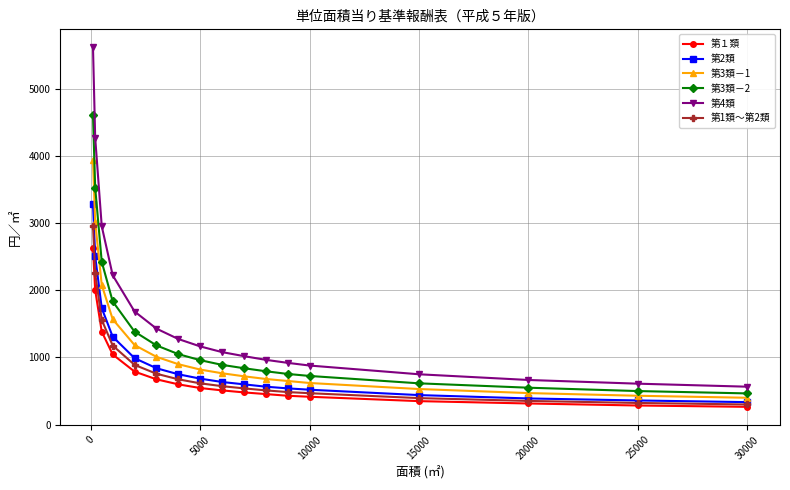

What is the maximum value shown in the chart?

5620